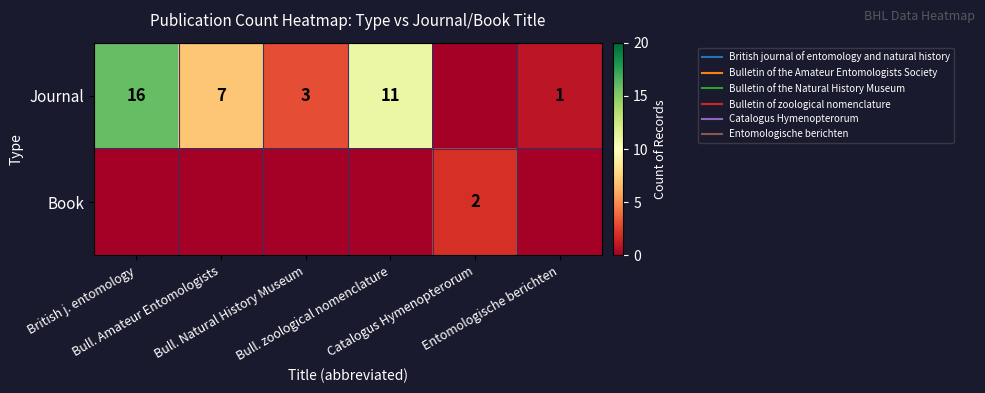

The Journal series shows 4 at British j. entomology. True or false?

False